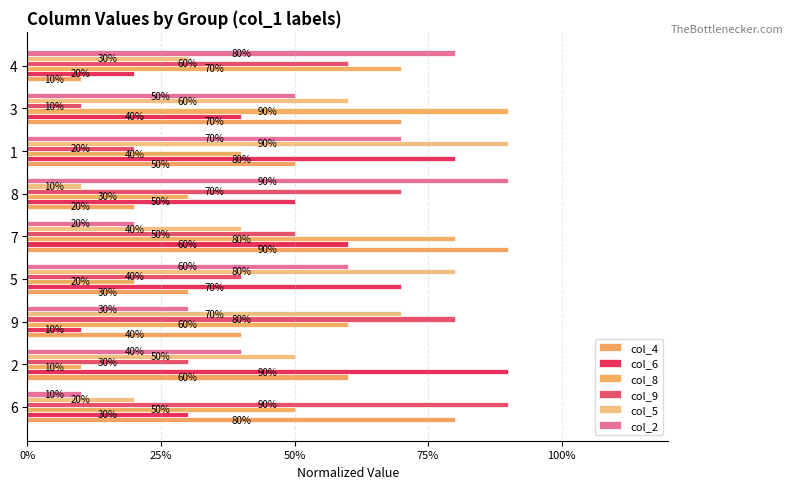

Which series has the widest spread of values?

col_4